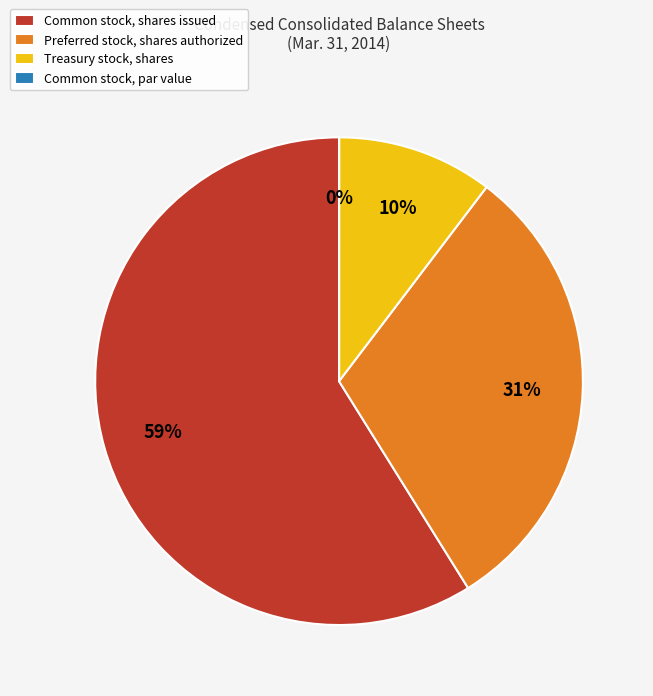

To the nearest percent, what is the average slice percentage?

25%